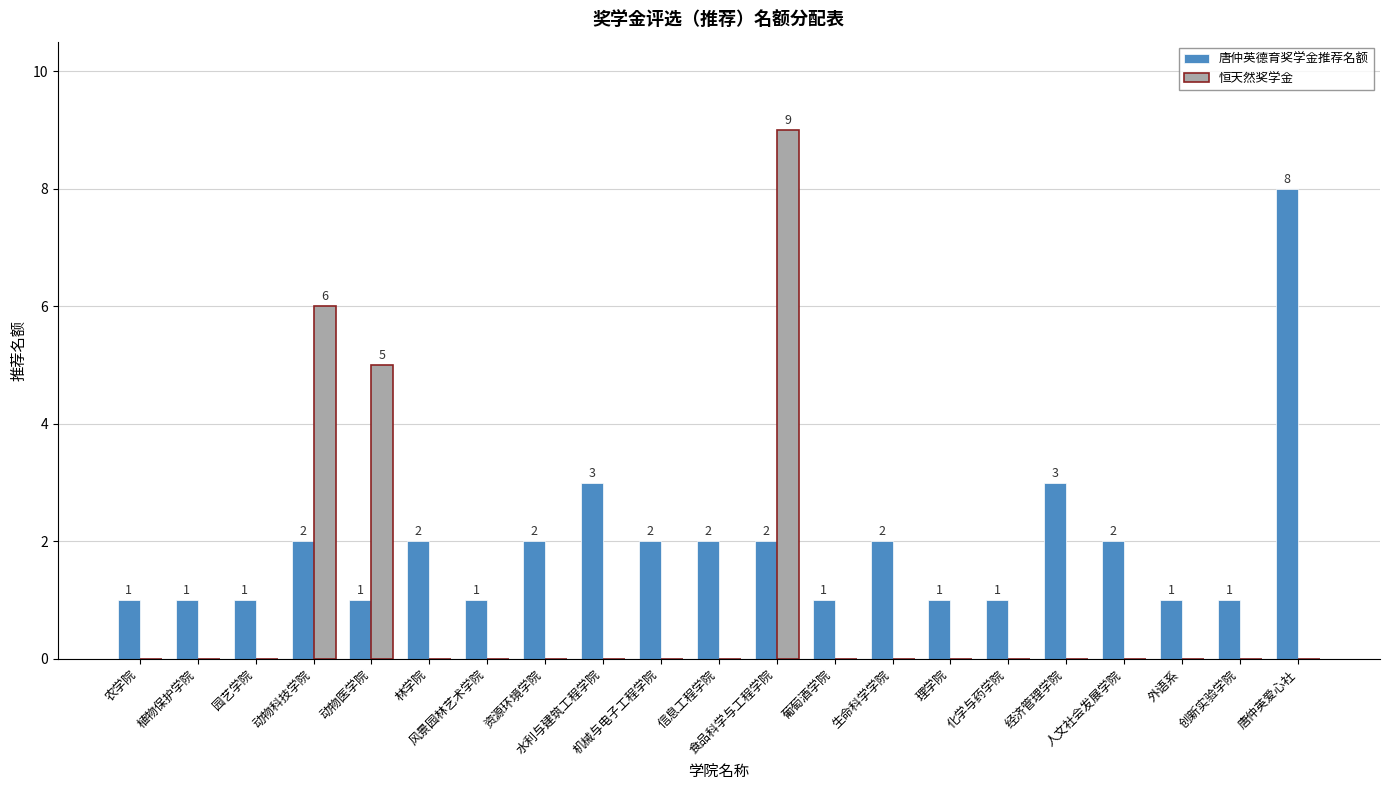

Which series has the largest total across all categories?

唐仲英德育奖学金推荐名额